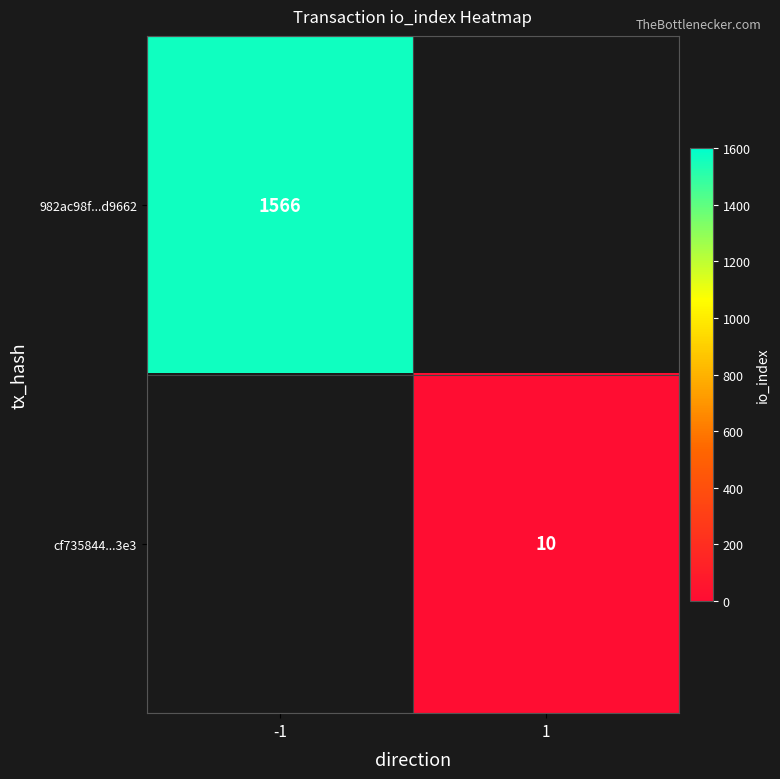

True or false: cf735844...3e3 has a value of 5.7 at 1.

False